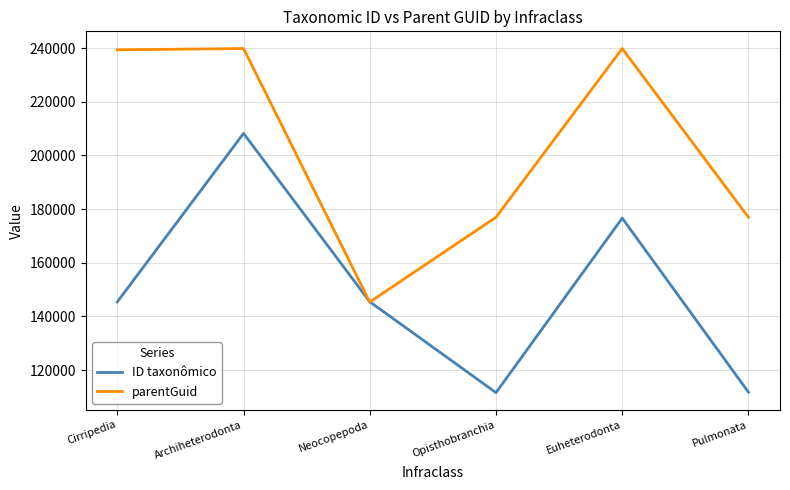

Rank the series by their maximum value, from highest to lowest.

parentGuid, ID taxonômico